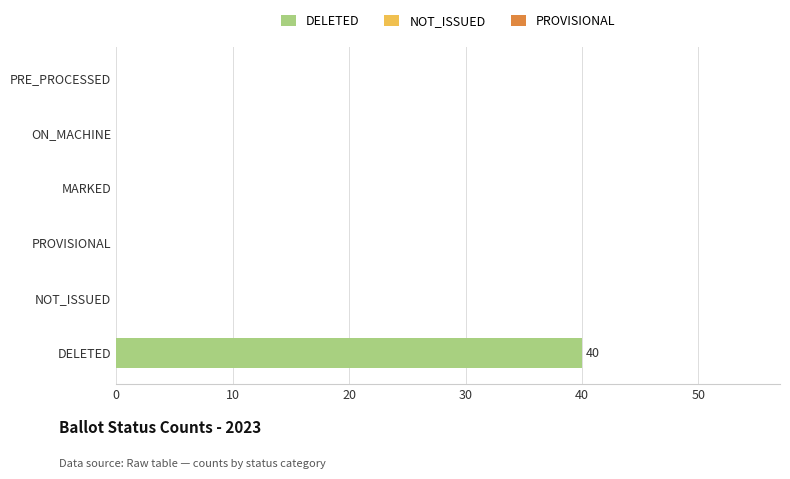

Which series has the largest range (max minus min)?

DELETED